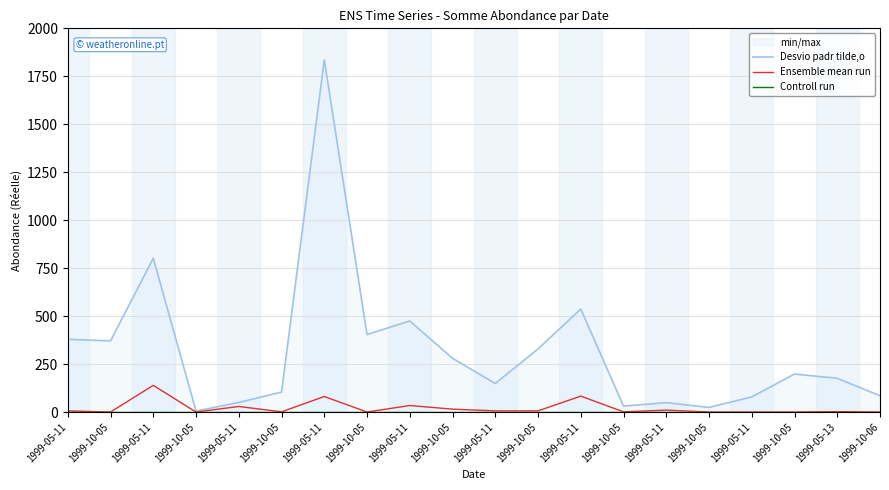

How many interior local peaks does the Ensemble mean run series have?

7